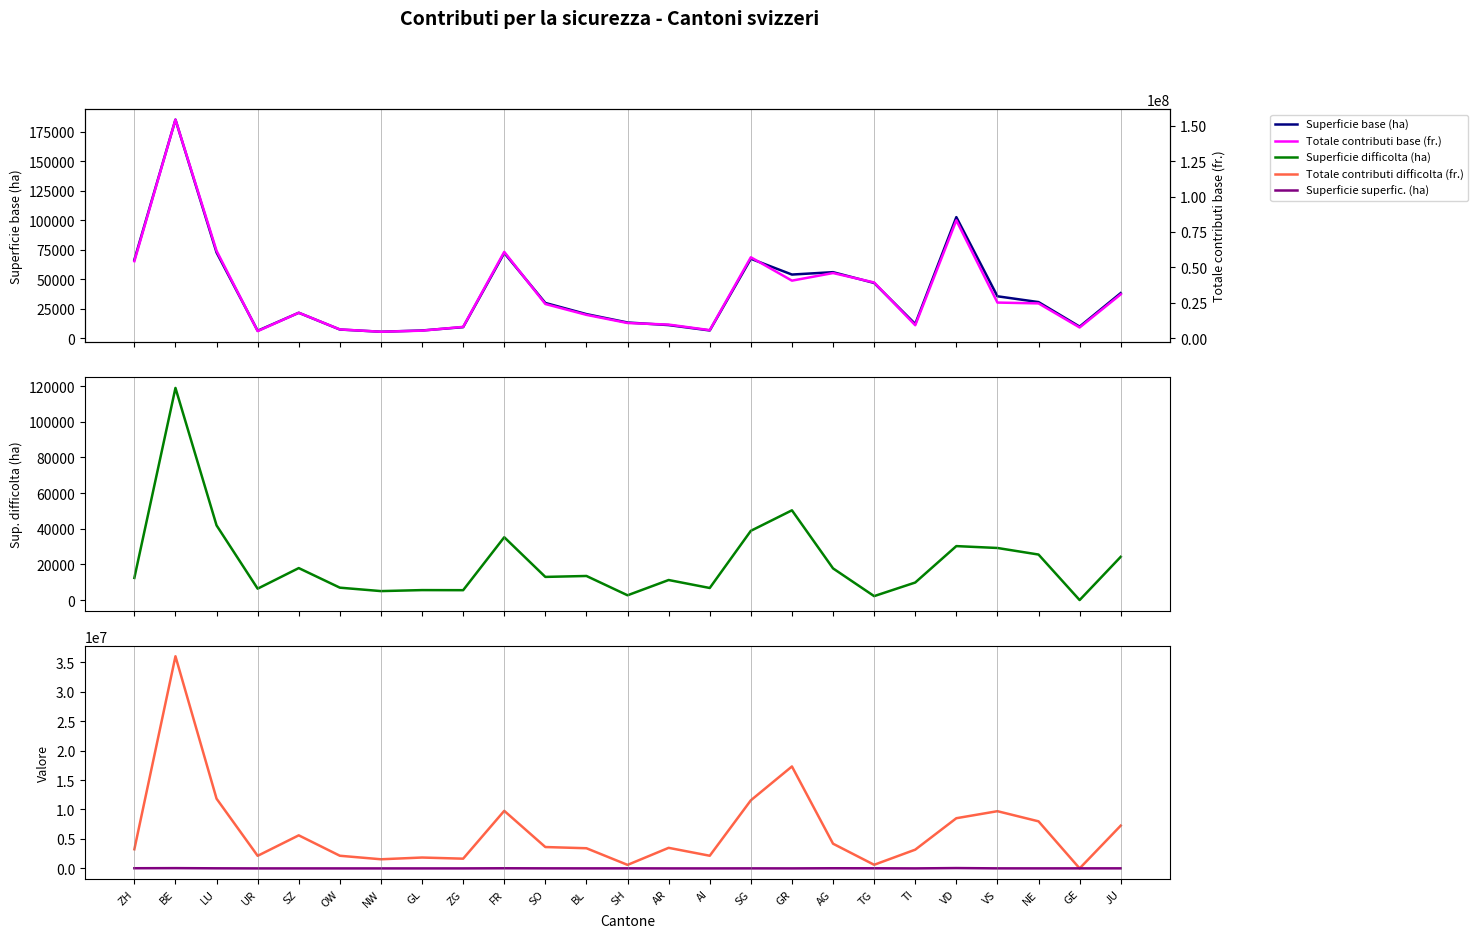

Which series has the widest spread of values?

Totale contributi base (fr.)